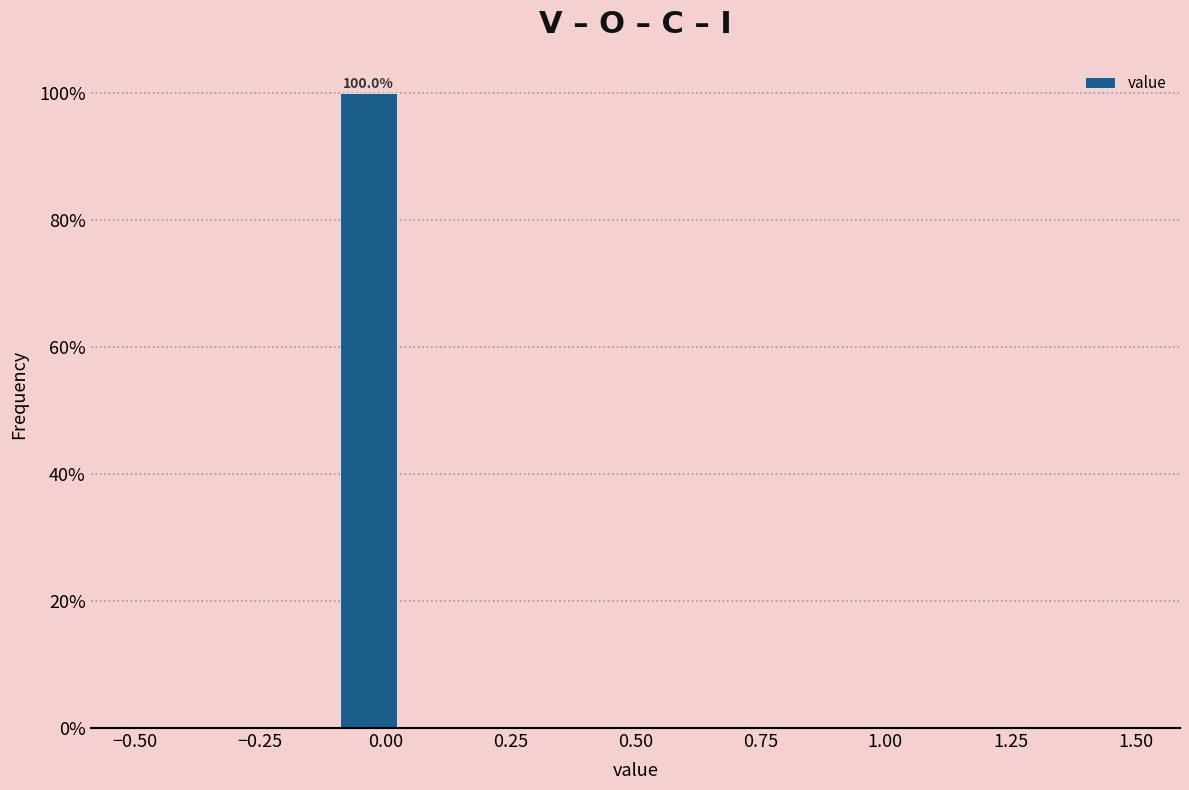

Around what value on the x-axis is the tallest bar? Give the approximate position of its centre, as read against the axis.

-0.05